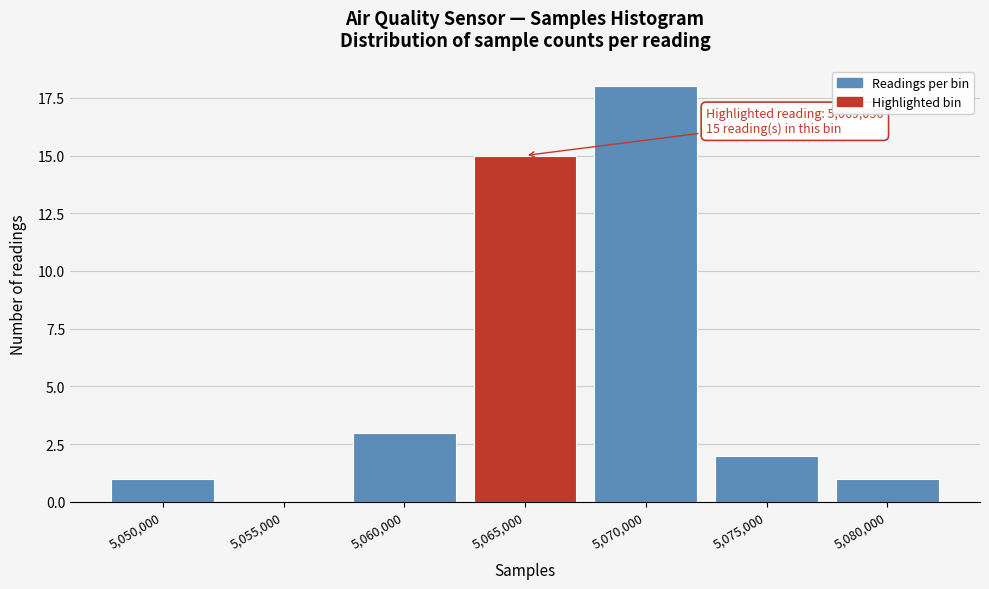

Reading left to right, extract all data points from this chart.

5,050,000=1	5,055,000=0	5,060,000=3	5,065,000=15	5,070,000=18	5,075,000=2	5,080,000=1